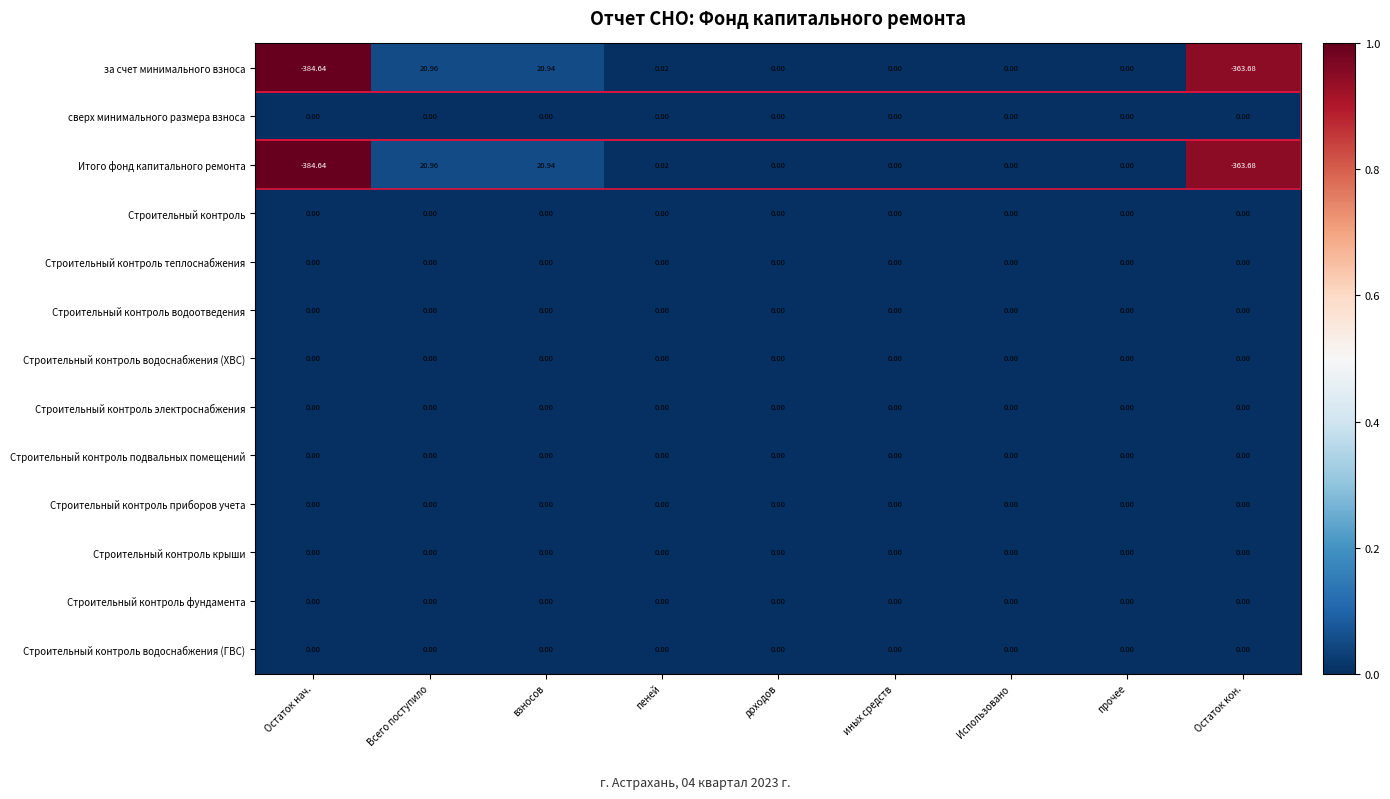

Which label corresponds to the smallest value in the chart?

Остаток нач.